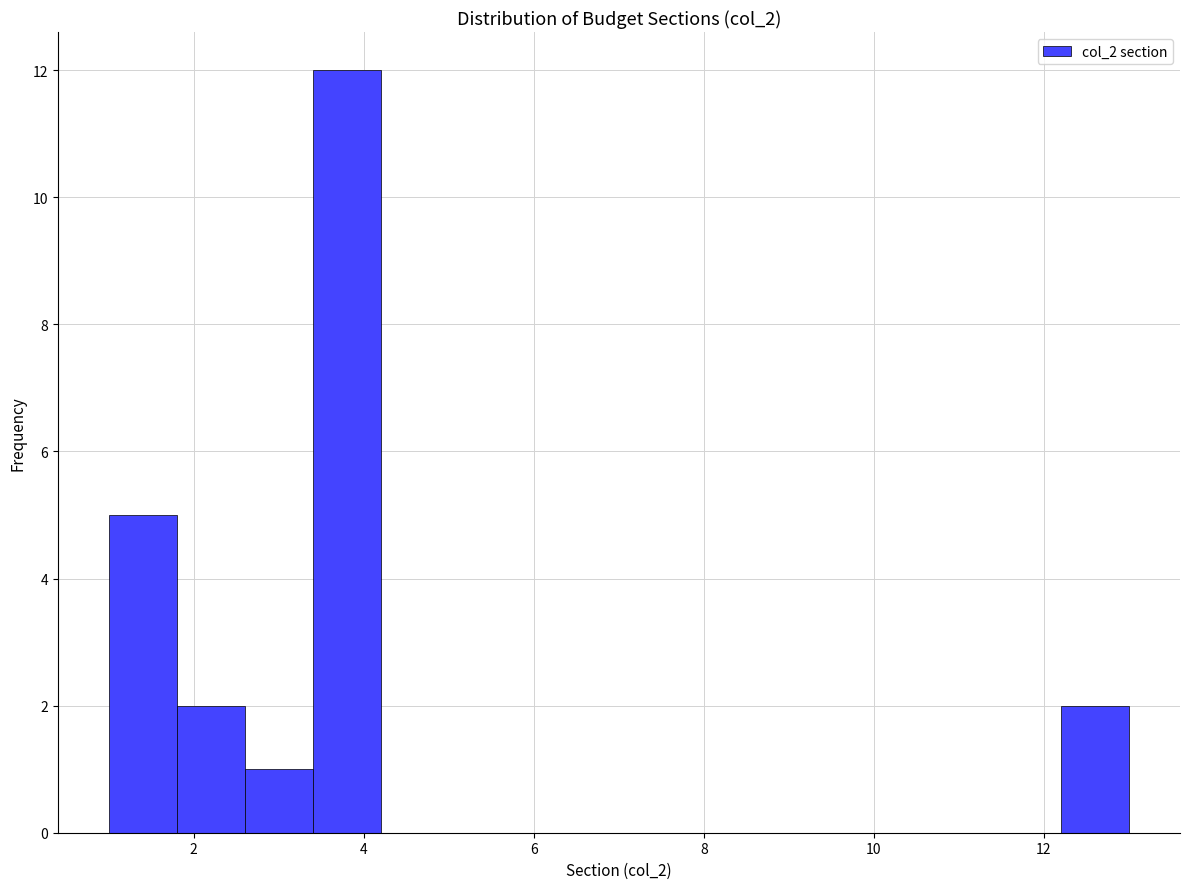

Reading left to right, transcribe this chart: for each bar, give the range it covers on the x-axis and its height. The values are not printed on the chart, so give them approximately, as read against the axis.

1.0 to 1.8: 5
1.8 to 2.6: 2
2.6 to 3.4: 1
3.4 to 4.2: 12
4.2 to 5.0: 0
5.0 to 5.8: 0
5.8 to 6.6: 0
6.6 to 7.4: 0
7.4 to 8.2: 0
8.2 to 9.0: 0
9.0 to 9.8: 0
9.8 to 10.6: 0
10.6 to 11.4: 0
11.4 to 12.2: 0
12.2 to 13.0: 2